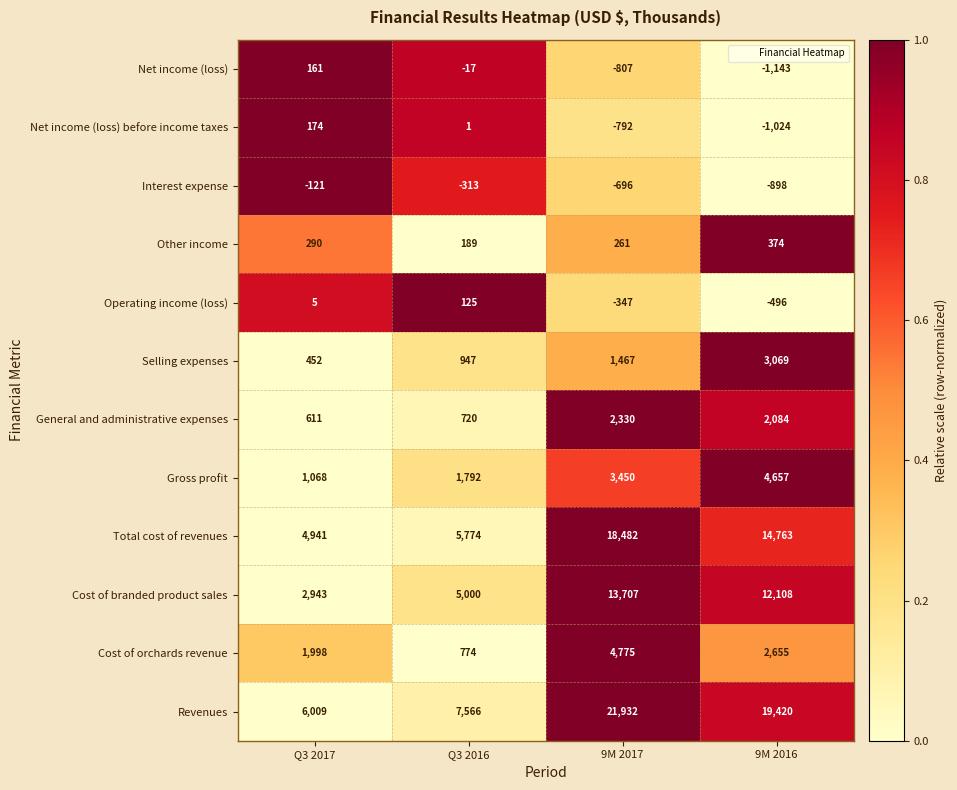

The Cost of branded product sales series shows 7885 at Q3 2016. True or false?

False